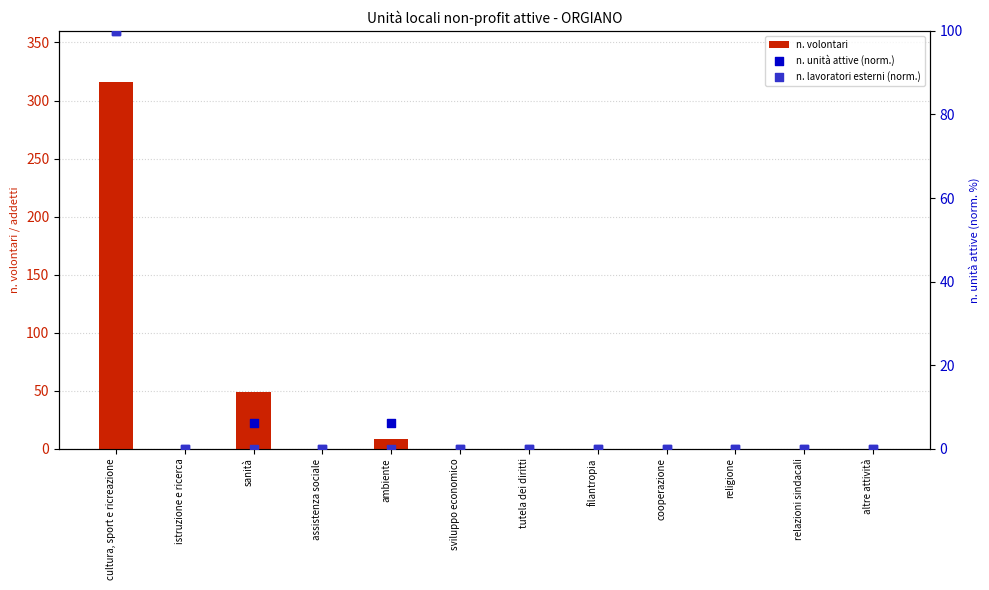

Which series contains the highest Y value?

n. volontari